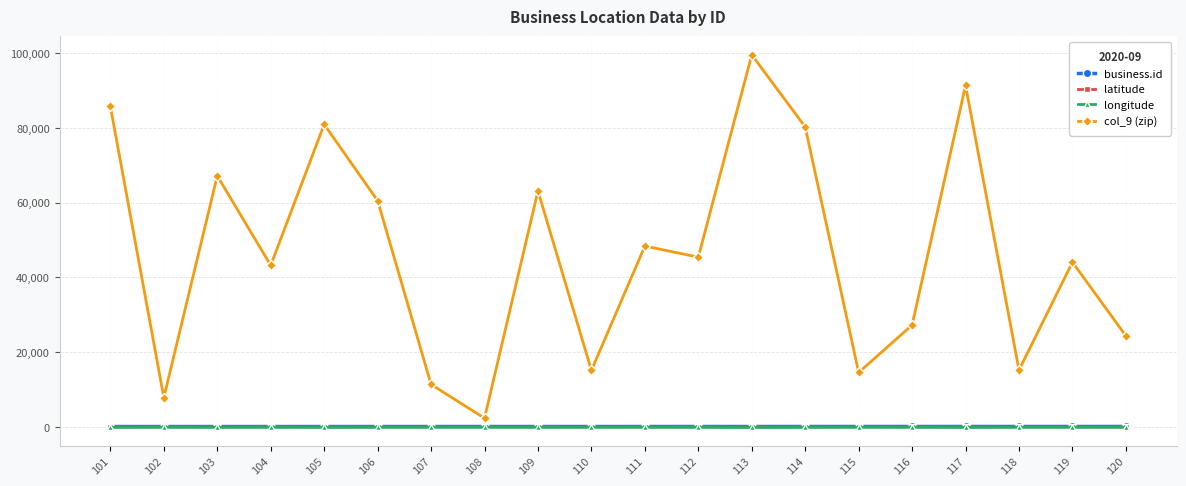

What is the average value of the longitude series?

-90.7